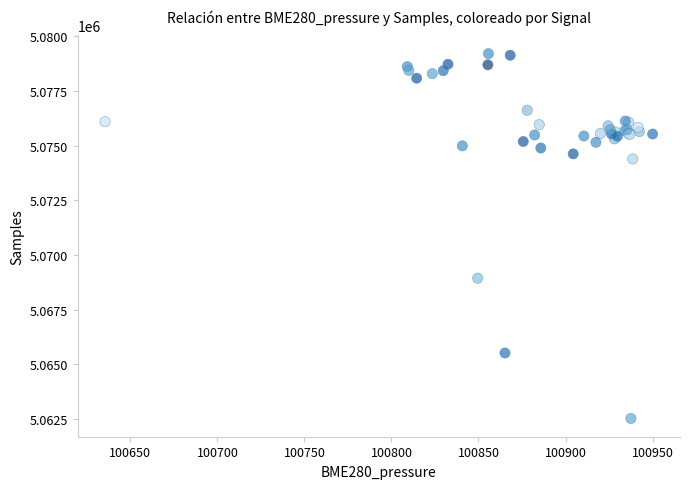

What Y value in the scatter plot is closest to 5070865?

5068938